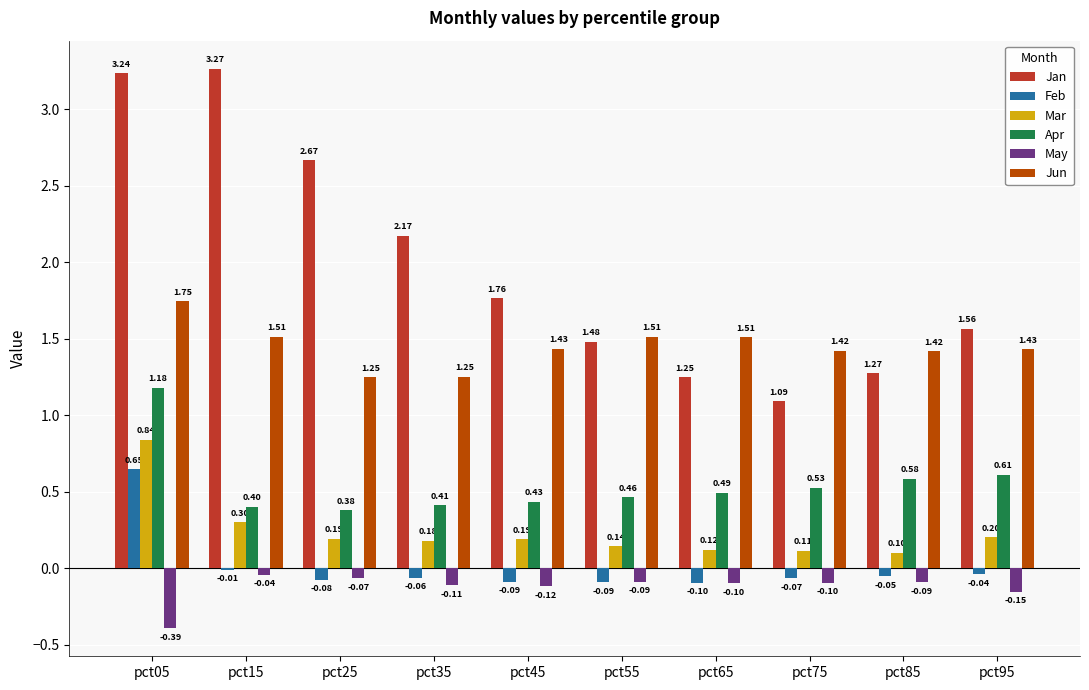

Which series has the largest range (max minus min)?

Jan